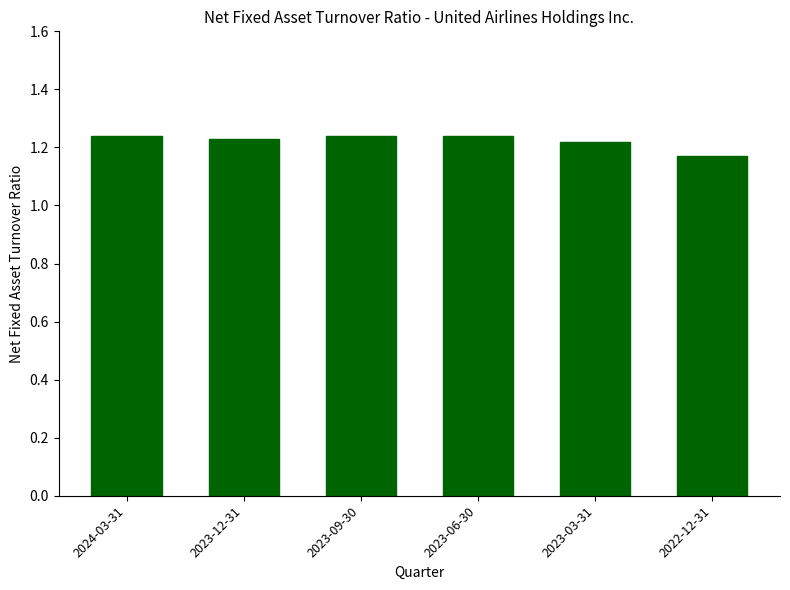

What is the sum of the values at 2024-03-31 and 2023-09-30?

2.5